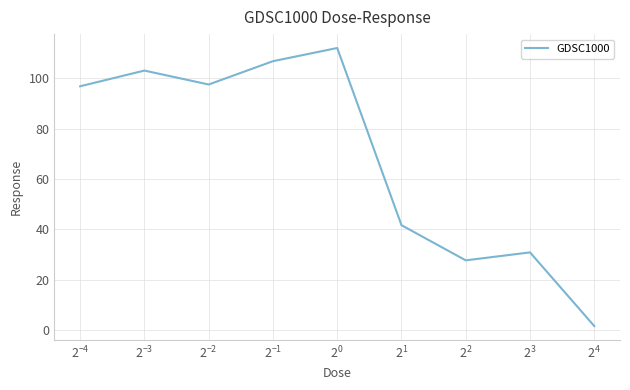

What is the difference between the maximum and minimum values?

110.5